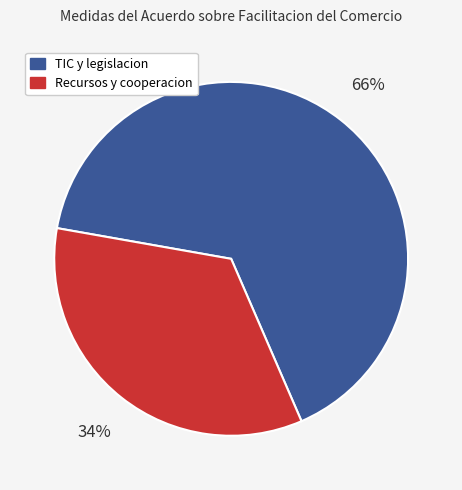

Does any single category account for the majority?

Yes